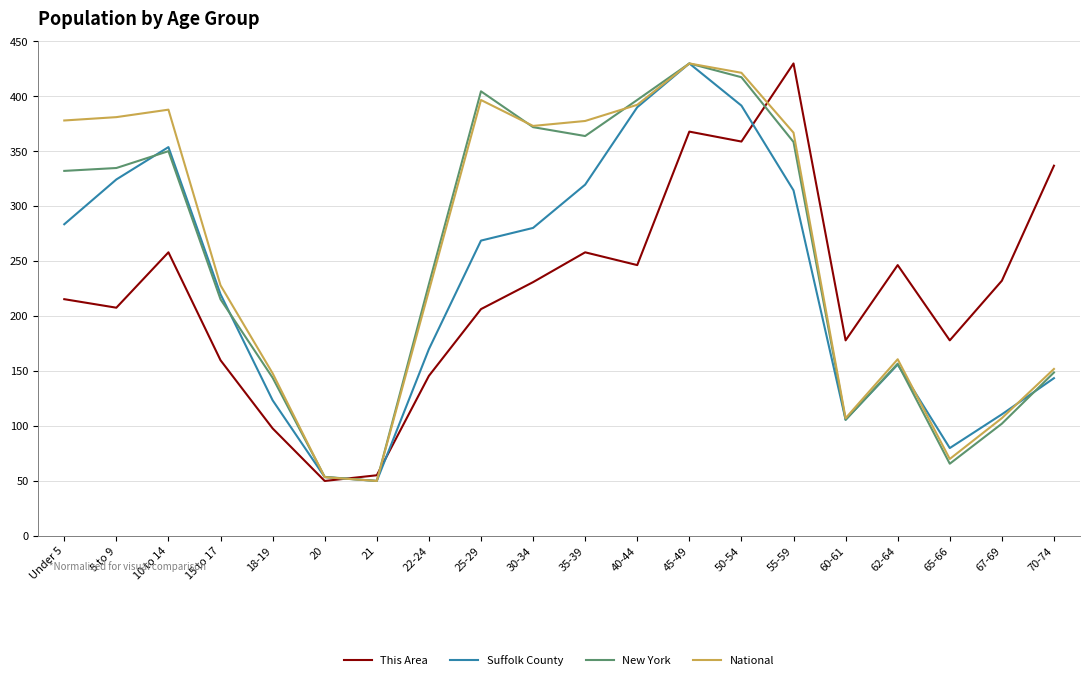

What is the difference between the maximum and minimum values in the Suffolk County series?

380.0